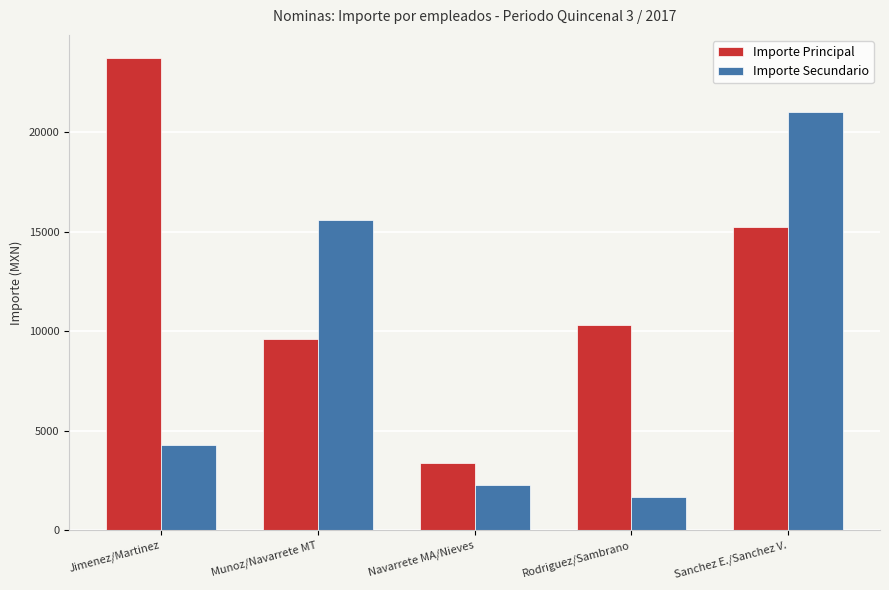

What is the spread (max minus min) of values at Sanchez E./Sanchez V.?

5786.6